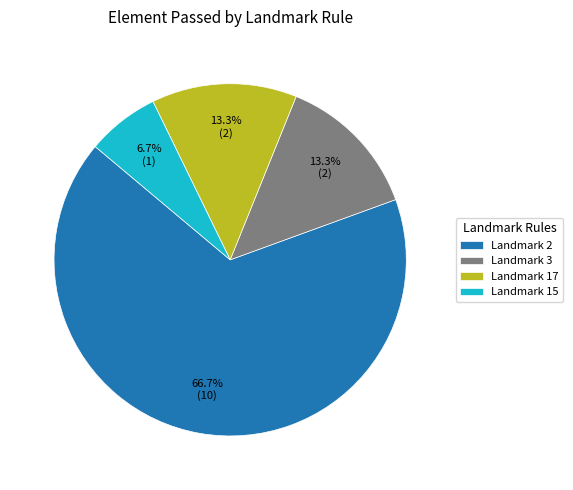

True or false: Landmark 3 accounts for 23% of the total.

False